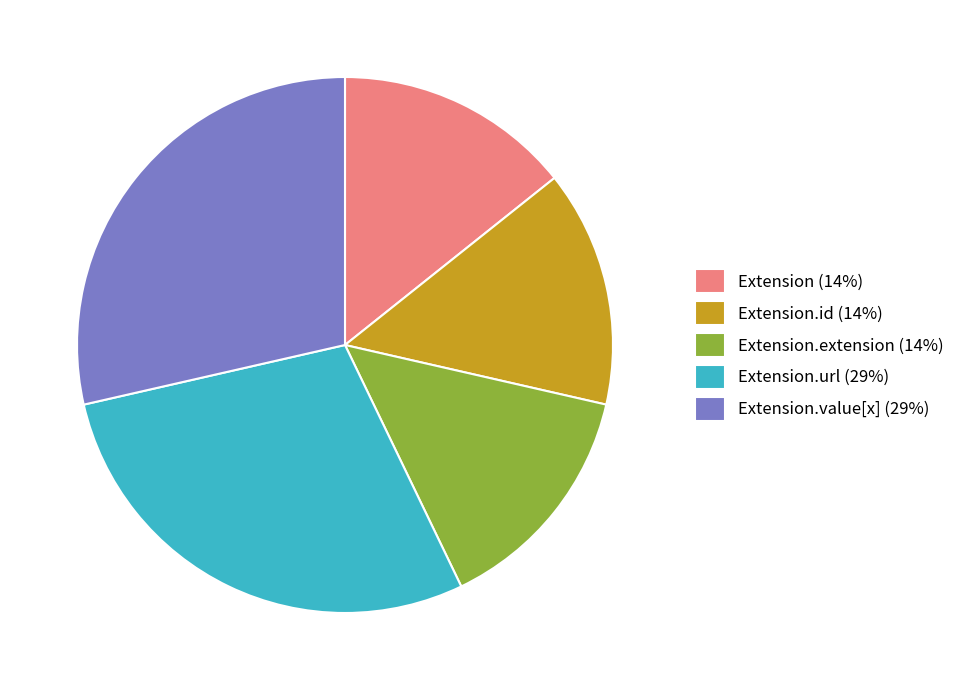

The Extension.id (14%) slice represents 14% of the pie. True or false?

True